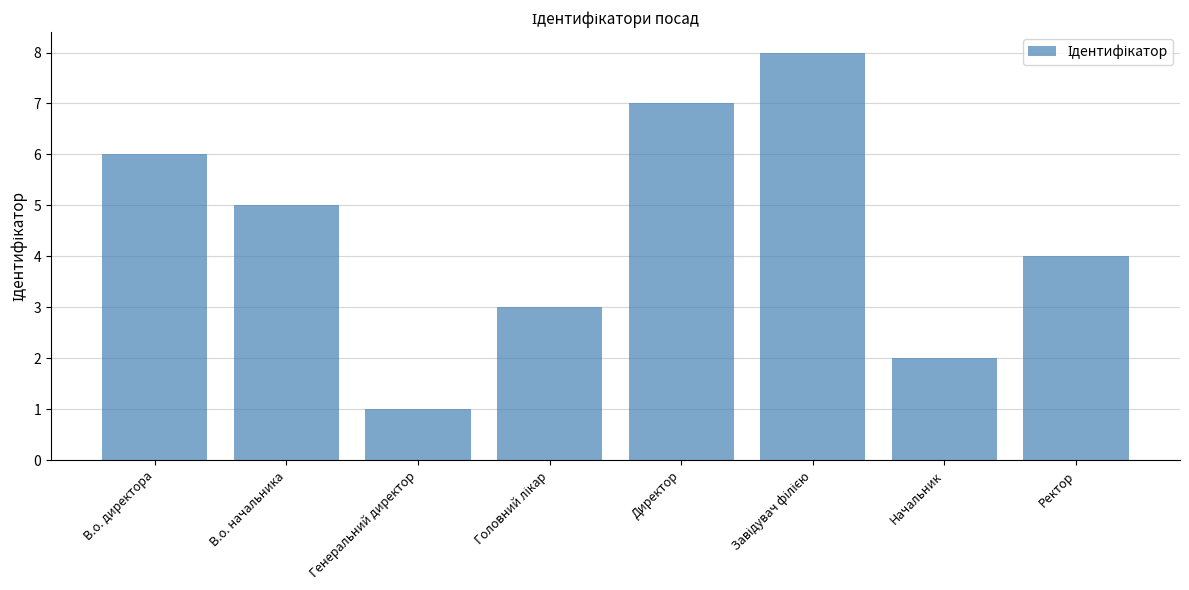

What is the minimum value shown in the chart?

1